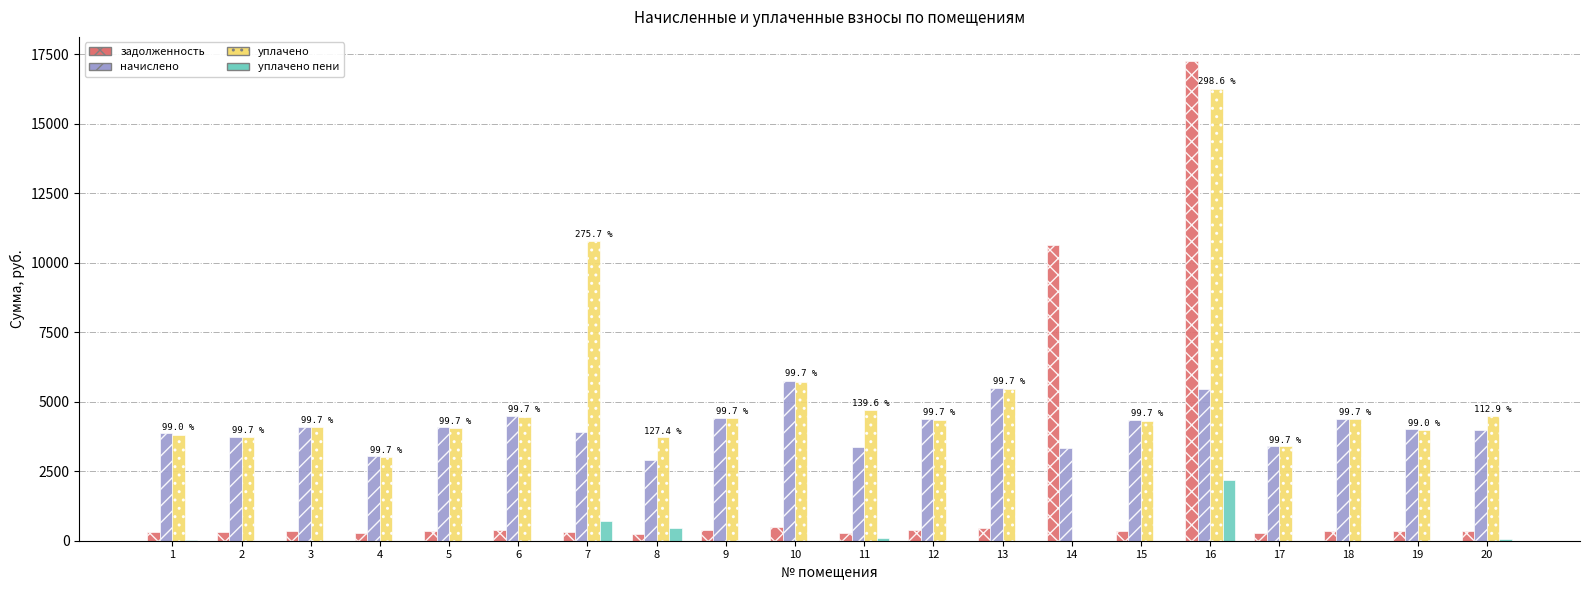

Count the number of categories in the chart.

20